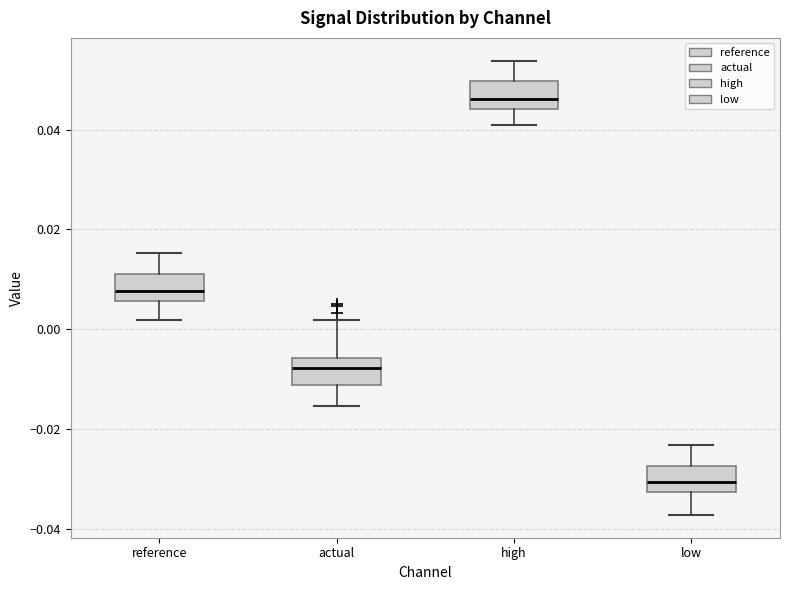

Where does the upper whisker of the box for low end on the y-axis? The values are not printed on the chart, so give them approximately, as read against the axis.

-0.024